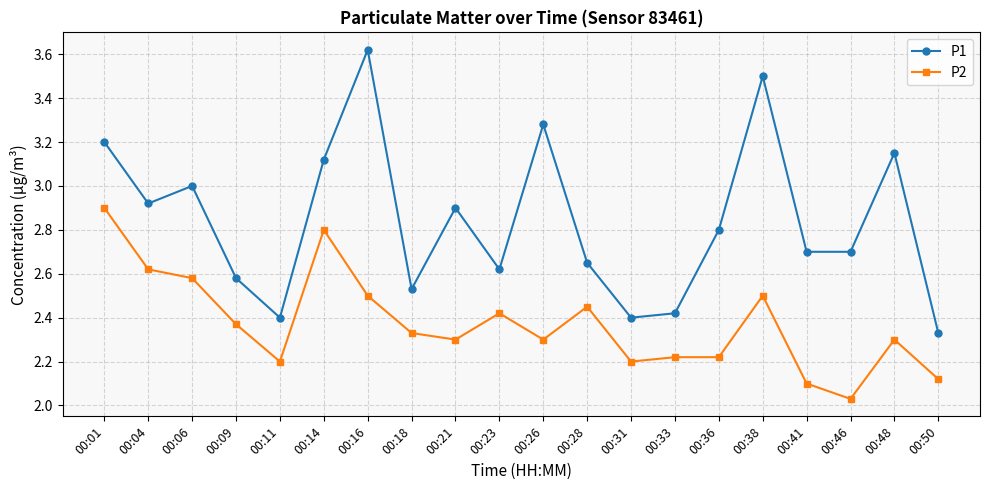

Which series has the widest spread of values?

P1